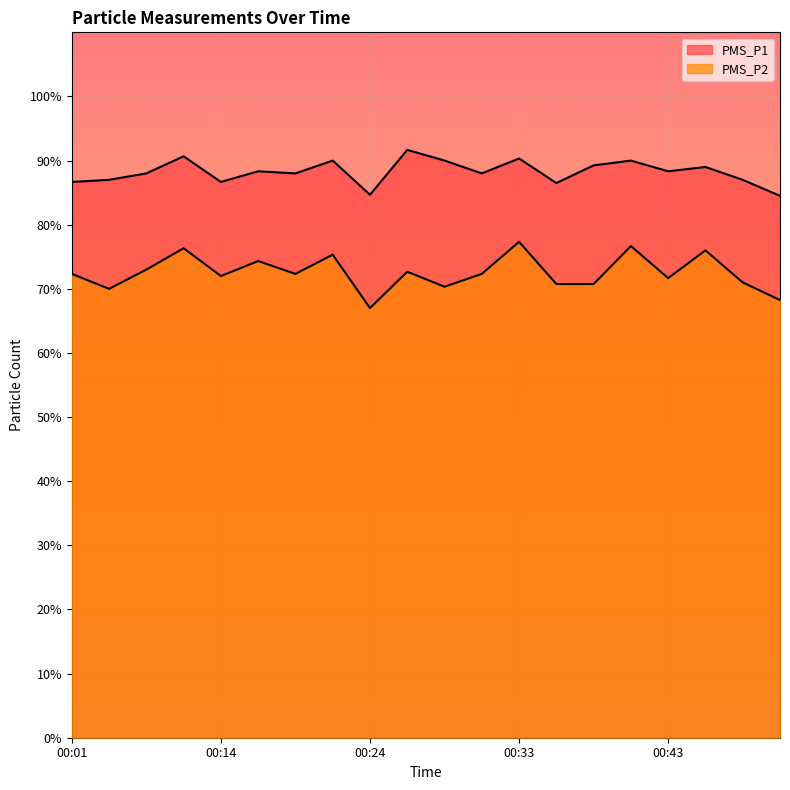

True or false: PMS_P2 and PMS_P1 intersect in this chart.

False